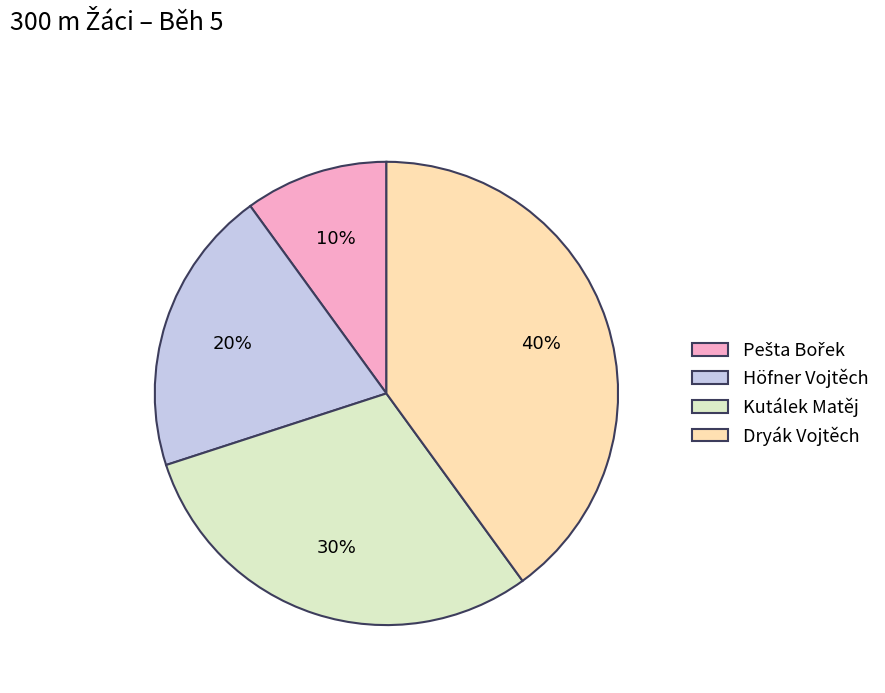

Is there a majority slice in this chart?

No